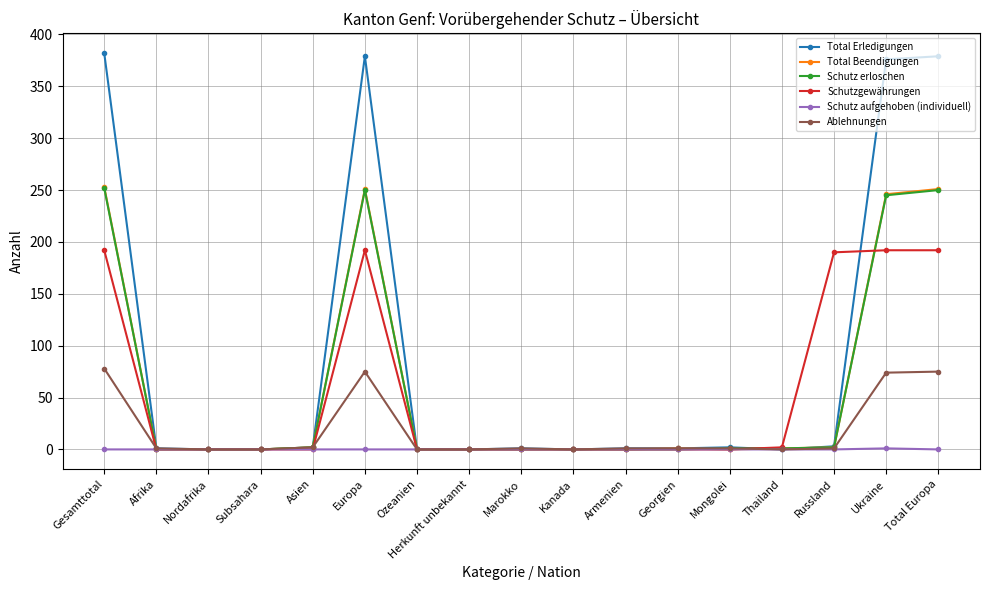

True or false: Ablehnungen has more than 0 points higher than both neighbors.

True